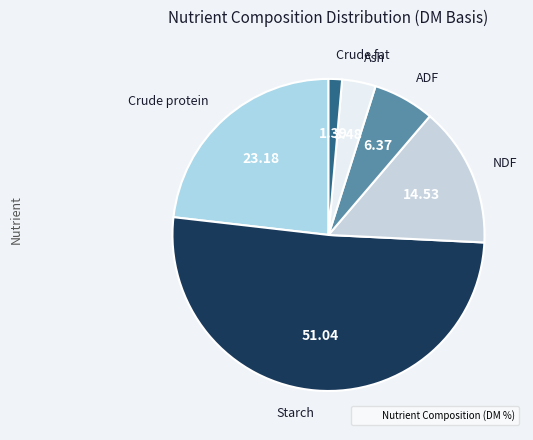

How many slices are in this pie chart?

6